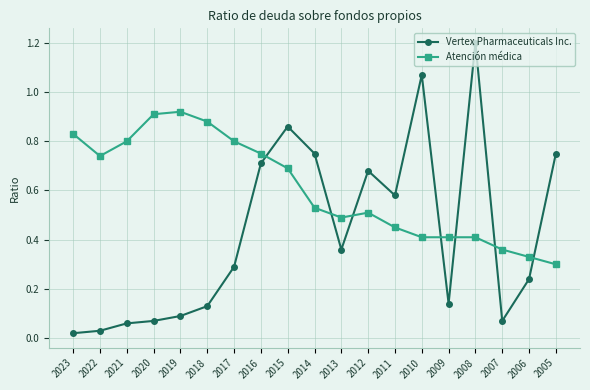

At which category is the sum across all series the highest?

2008